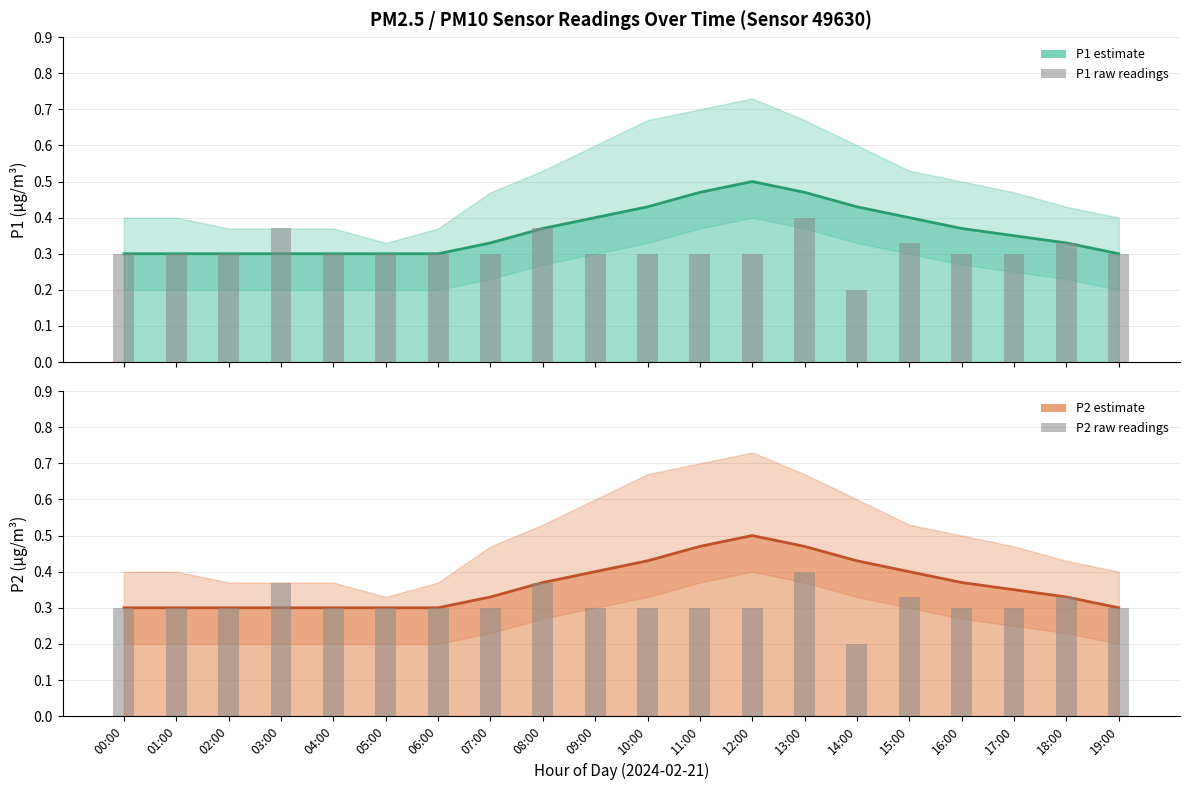

What is the difference between the maximum and minimum values in the P1 (mean) series?

0.2